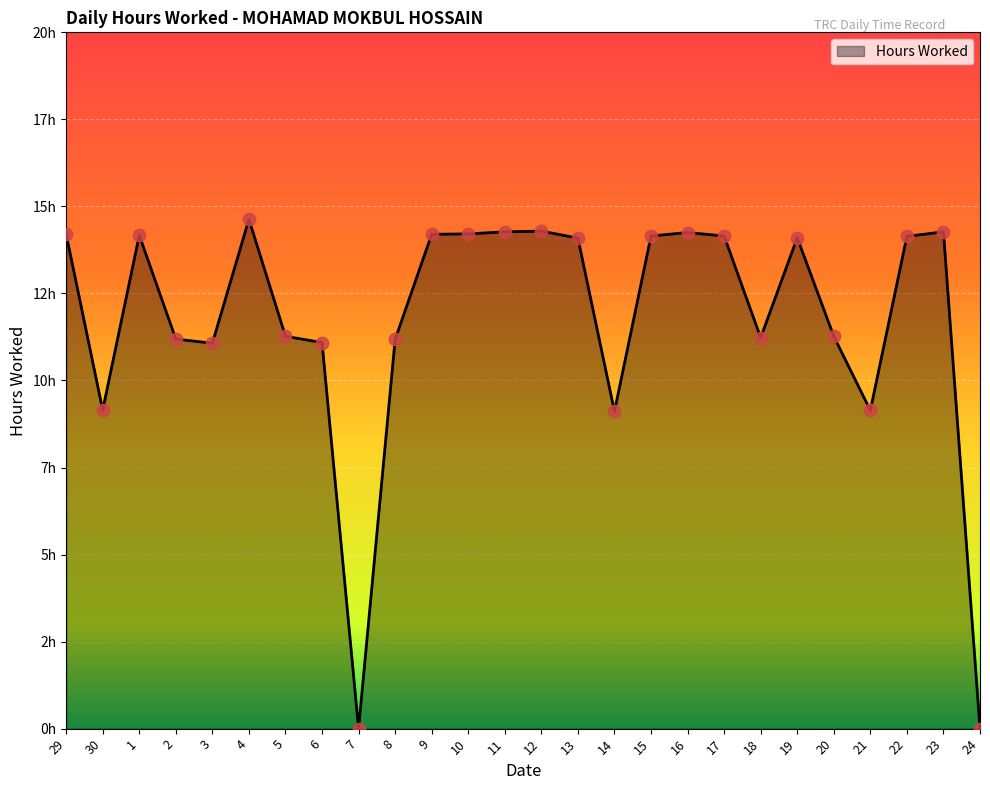

Does the chart have visible grid lines?

Yes